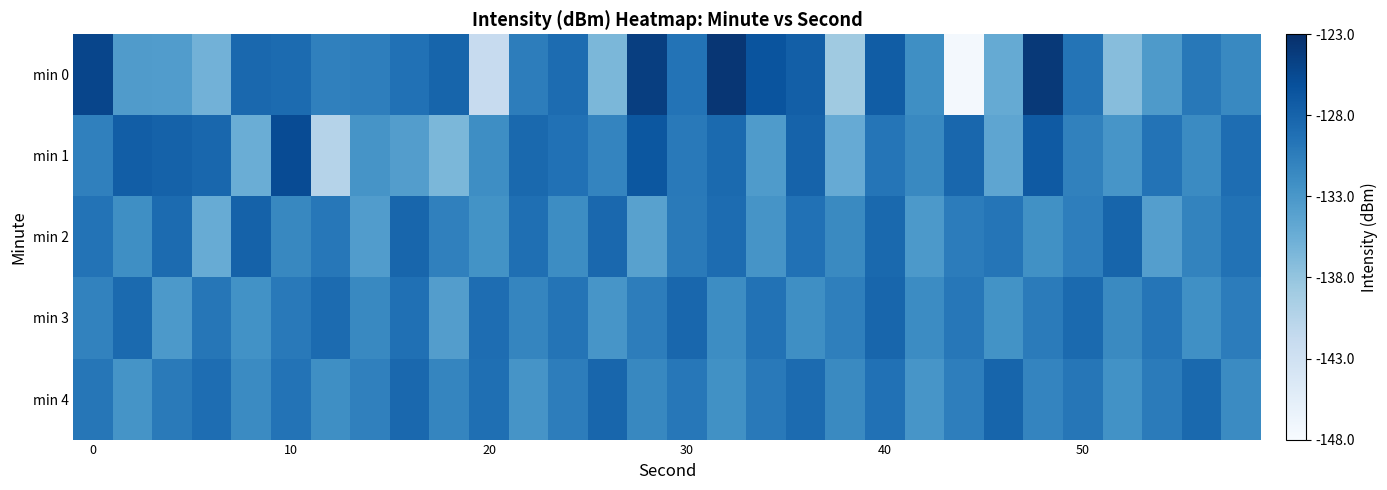

Reading left to right, what are all the values shown in this chart?

min 0: 0.9	0.6	0.6	0.5	0.8	0.8	0.7	0.7	0.7	0.8	0.2	0.7	0.8	0.5	0.9	0.7	1.0	0.9	0.8	0.4	0.8	0.6	0.0	0.5	1.0	0.7	0.4	0.6	0.7	0.7
min 1: 0.7	0.8	0.8	0.8	0.5	0.9	0.3	0.6	0.6	0.5	0.6	0.8	0.7	0.7	0.8	0.7	0.8	0.6	0.8	0.5	0.7	0.7	0.8	0.5	0.8	0.7	0.6	0.7	0.7	0.8
min 2: 0.7	0.6	0.8	0.5	0.8	0.7	0.7	0.6	0.8	0.7	0.6	0.8	0.6	0.8	0.6	0.7	0.8	0.6	0.7	0.7	0.8	0.6	0.7	0.7	0.6	0.7	0.8	0.6	0.7	0.7
min 3: 0.7	0.8	0.6	0.7	0.6	0.7	0.8	0.7	0.8	0.6	0.8	0.7	0.7	0.6	0.7	0.8	0.6	0.7	0.6	0.7	0.8	0.6	0.7	0.6	0.7	0.8	0.7	0.7	0.6	0.7
min 4: 0.7	0.6	0.7	0.8	0.7	0.7	0.6	0.7	0.8	0.7	0.8	0.6	0.7	0.8	0.7	0.7	0.6	0.7	0.8	0.7	0.7	0.6	0.7	0.8	0.7	0.7	0.6	0.7	0.8	0.7